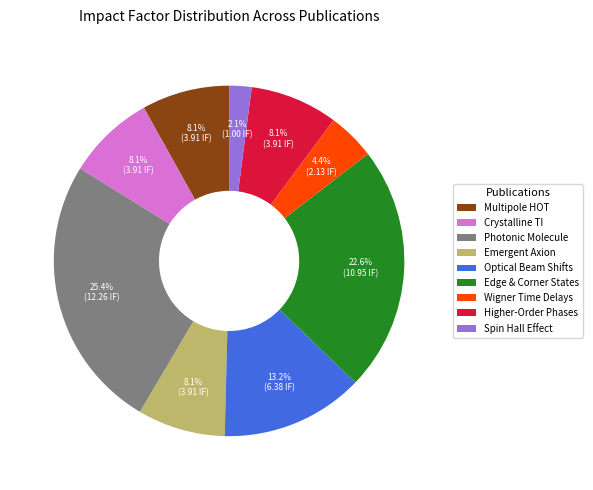

Between Edge & Corner States and Multipole HOT, which is larger?

Edge & Corner States